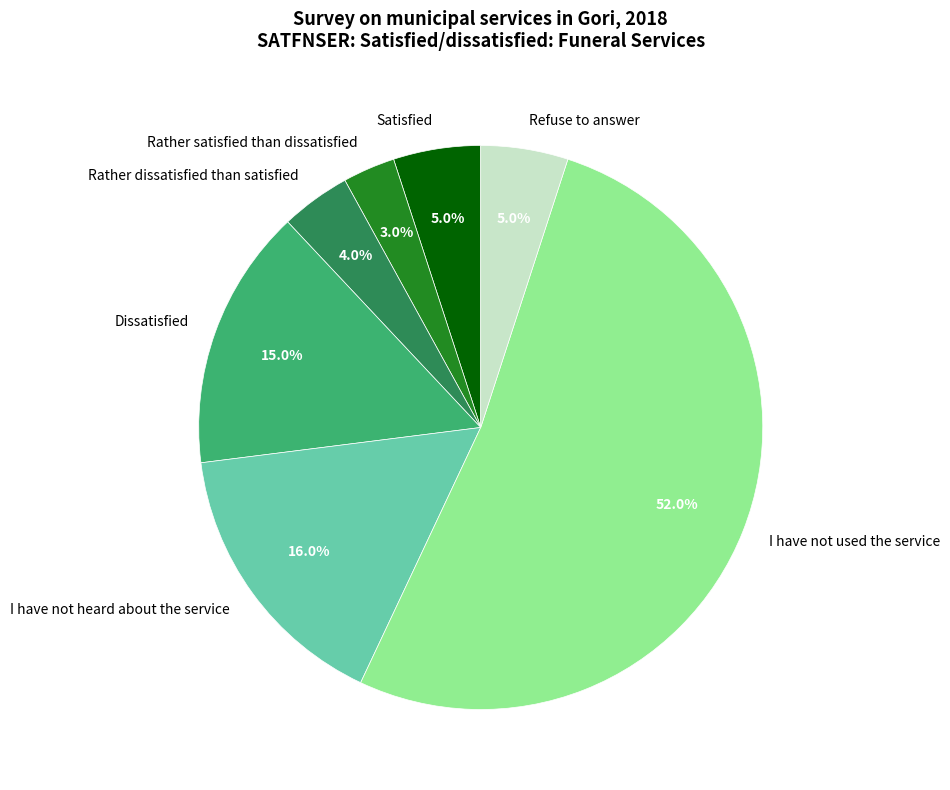

What percentage is the I have not used the service slice, to the nearest percent?

52%